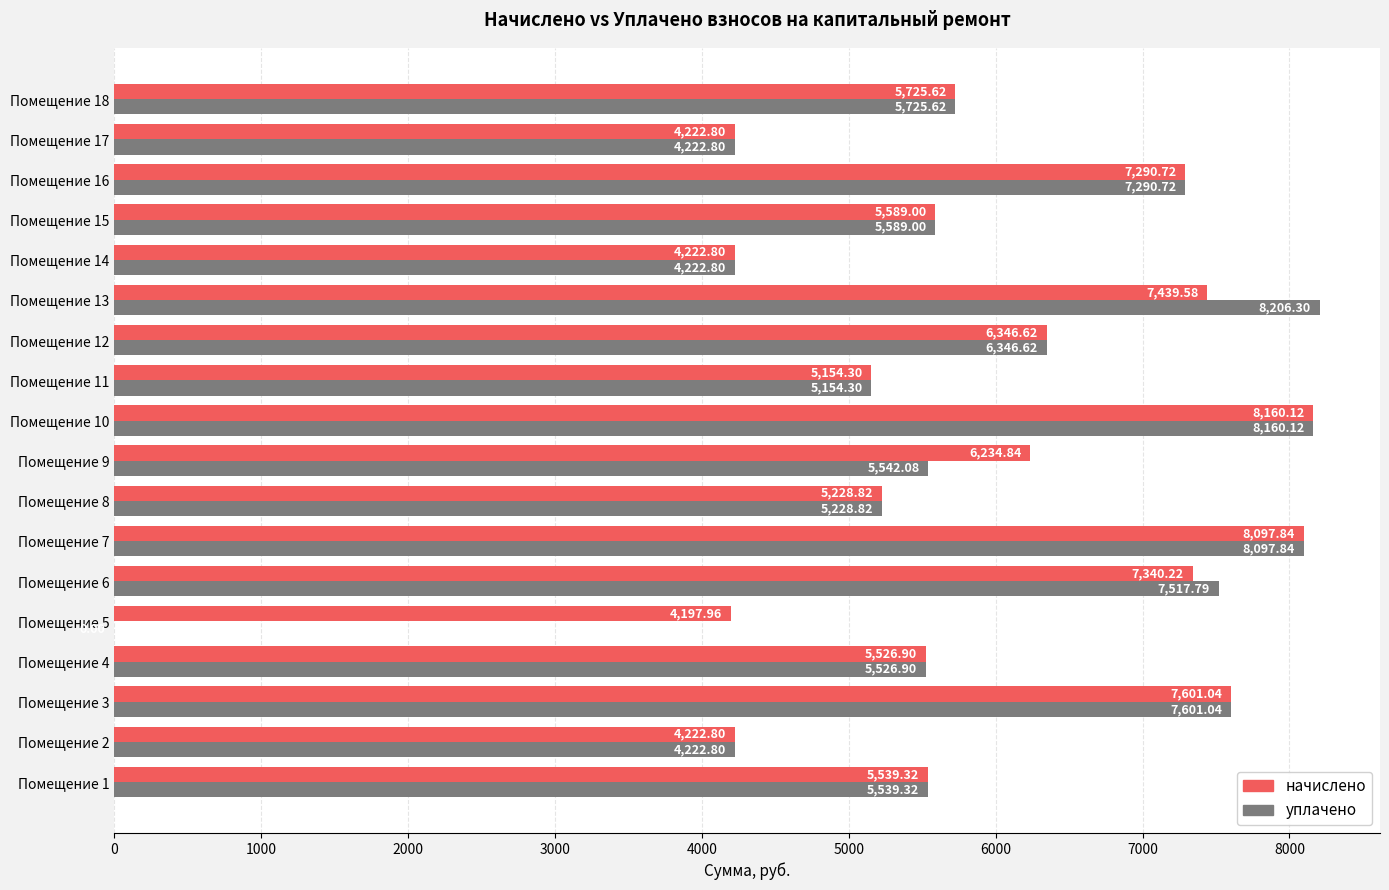

What is the total value across all series at Помещение 11?

10308.6